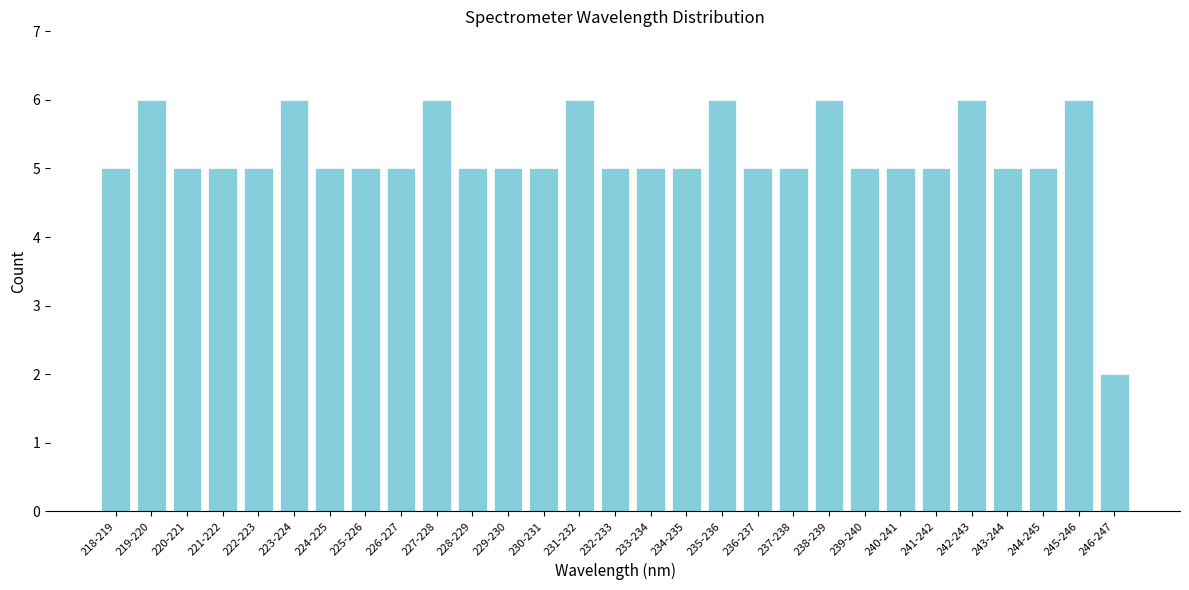

Reading right to left, transcribe all the data shown in this chart.

246-247=2	245-246=6	244-245=5	243-244=5	242-243=6	241-242=5	240-241=5	239-240=5	238-239=6	237-238=5	236-237=5	235-236=6	234-235=5	233-234=5	232-233=5	231-232=6	230-231=5	229-230=5	228-229=5	227-228=6	226-227=5	225-226=5	224-225=5	223-224=6	222-223=5	221-222=5	220-221=5	219-220=6	218-219=5